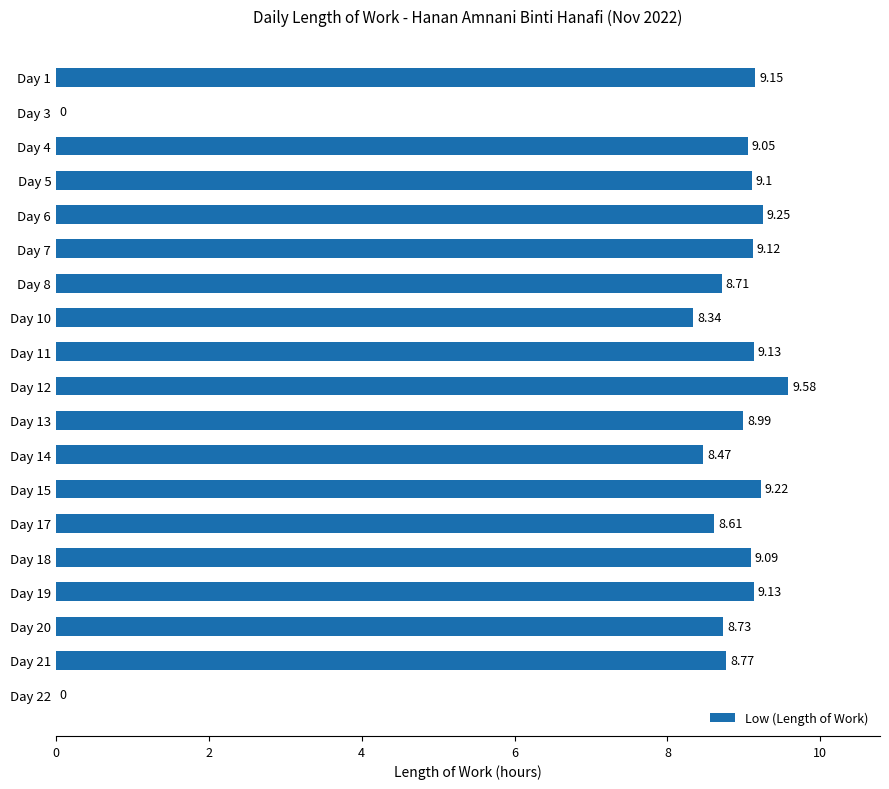

What is the sum of the values at Day 17 and Day 15?

17.8